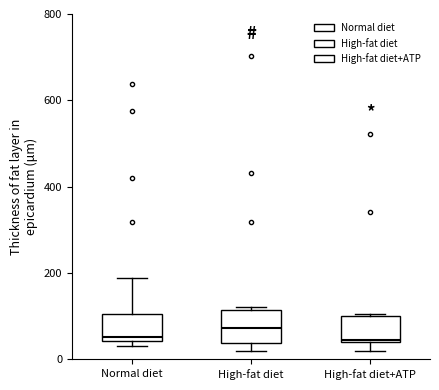

Reading left to right, transcribe this box plot: for each box, give where its median line is, the range the box spans, and where its two whiskers end, as read against the y-axis. The values are not printed on the chart, so give them approximately, as read against the axis.

Normal diet: median 60, box 40 to 100, whiskers 40 (just below the box's lower edge) to 180
High-fat diet: median 80, box 40 to 120, whiskers 20 to 120 (just above the box's upper edge)
High-fat diet+ATP: median 40, box 40 to 100, whiskers 20 to 100